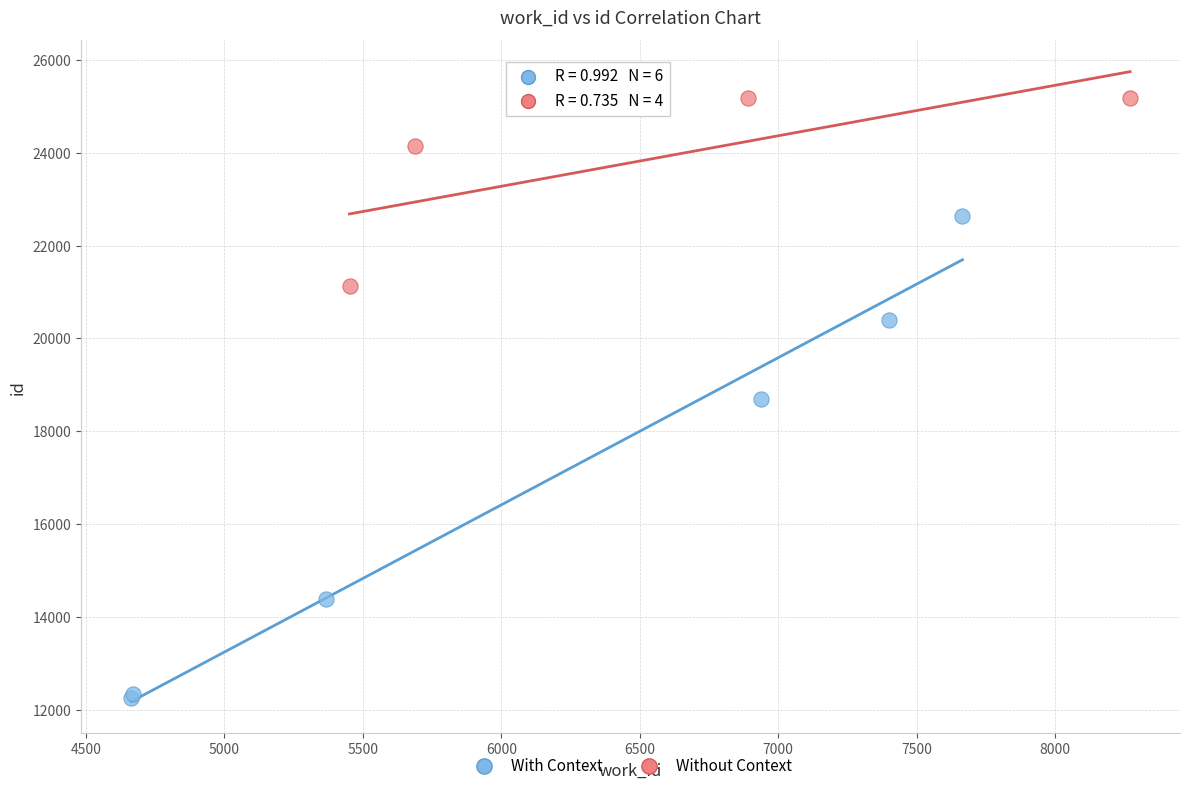

Which series has the largest Y range (max minus min)?

With Context